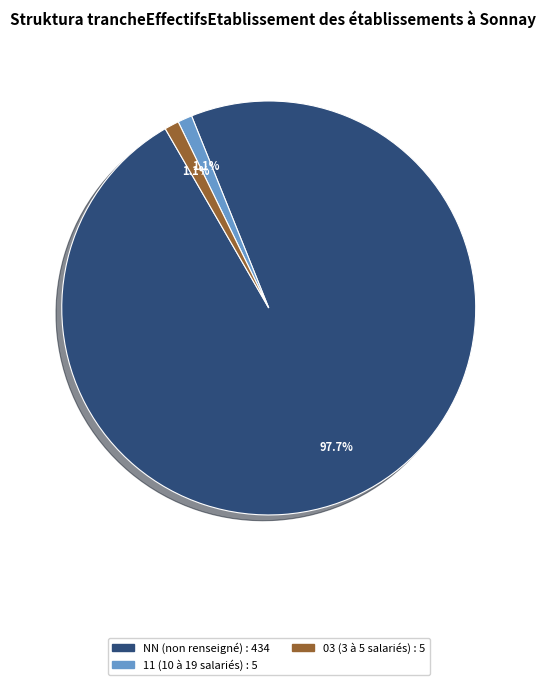

Is there a majority slice in this chart?

Yes